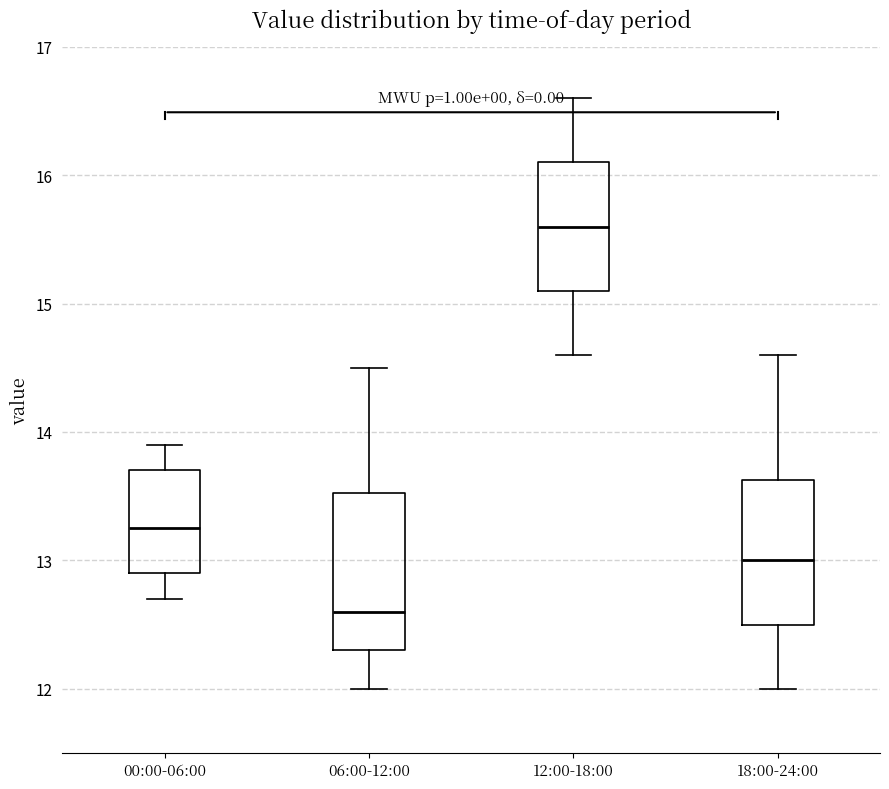

Reading left to right, transcribe this box plot: for each box, give where its median line is, the range the box spans, and where its two whiskers end, as read against the y-axis. The values are not printed on the chart, so give them approximately, as read against the axis.

00:00-06:00: median 13.3, box 12.9 to 13.7, whiskers 12.7 to 13.9
06:00-12:00: median 12.6, box 12.3 to 13.5, whiskers 12.0 to 14.5
12:00-18:00: median 15.6, box 15.1 to 16.1, whiskers 14.6 to 16.6
18:00-24:00: median 13.0, box 12.5 to 13.6, whiskers 12.0 to 14.6